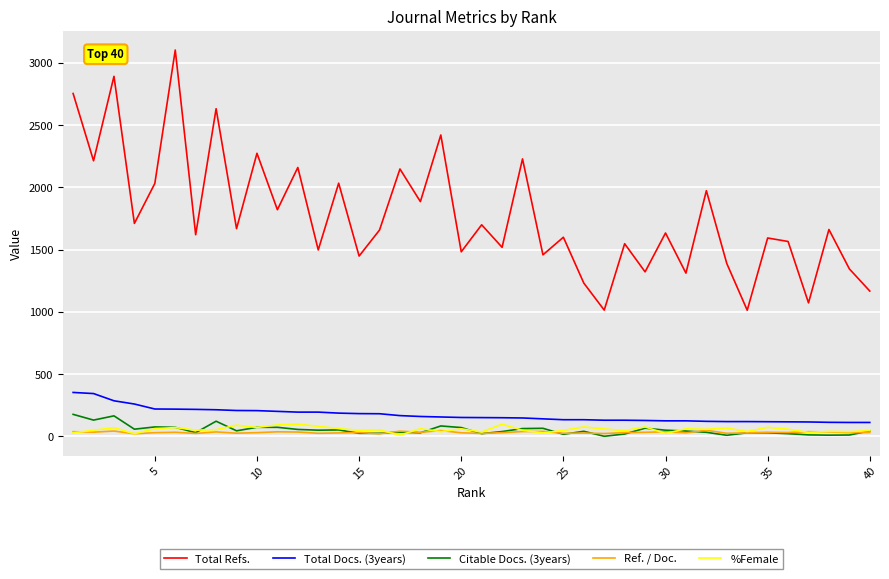

Which series has the largest range (max minus min)?

Total Refs.